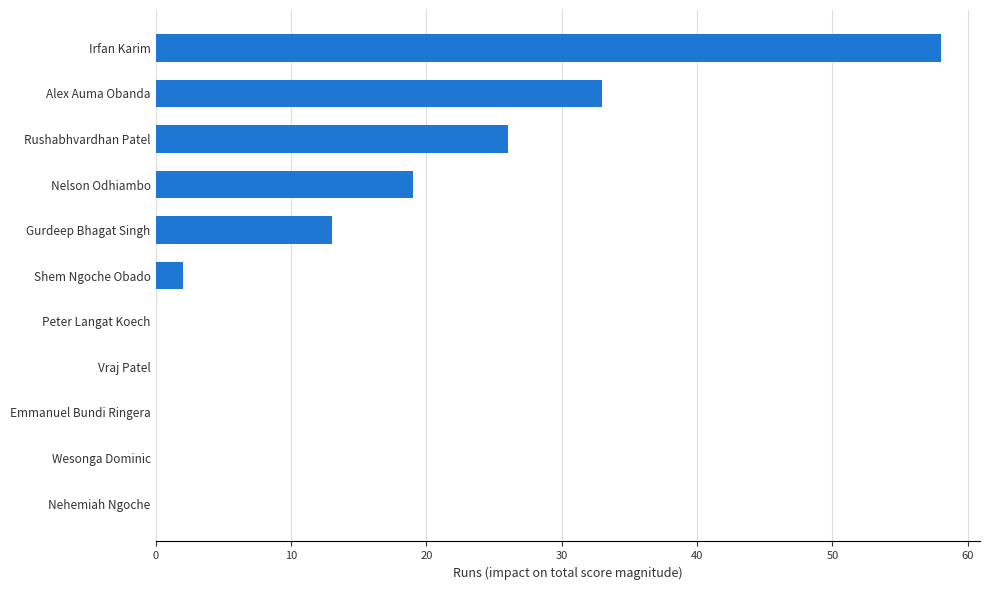

The chart shows a value of 0 at Vraj Patel. True or false?

True